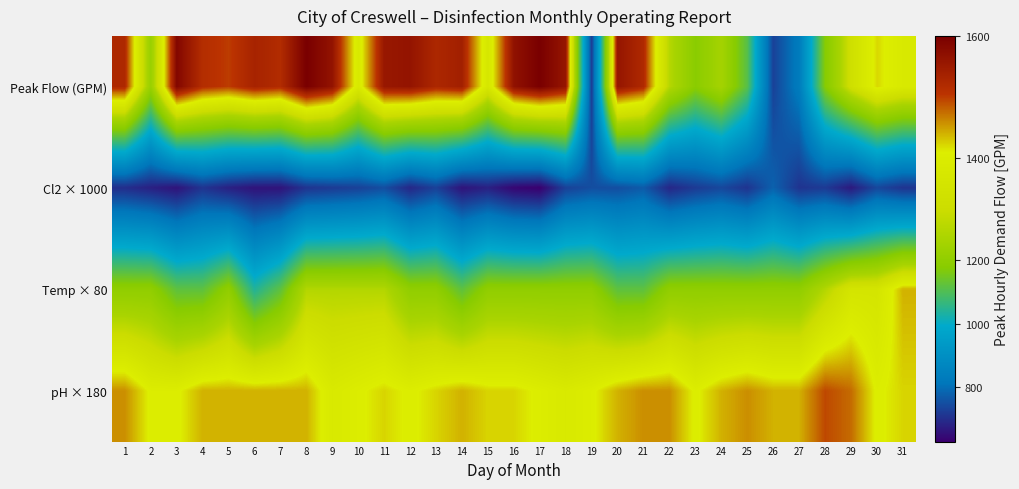

What is the spread (max minus min) of values at 13?

796.0